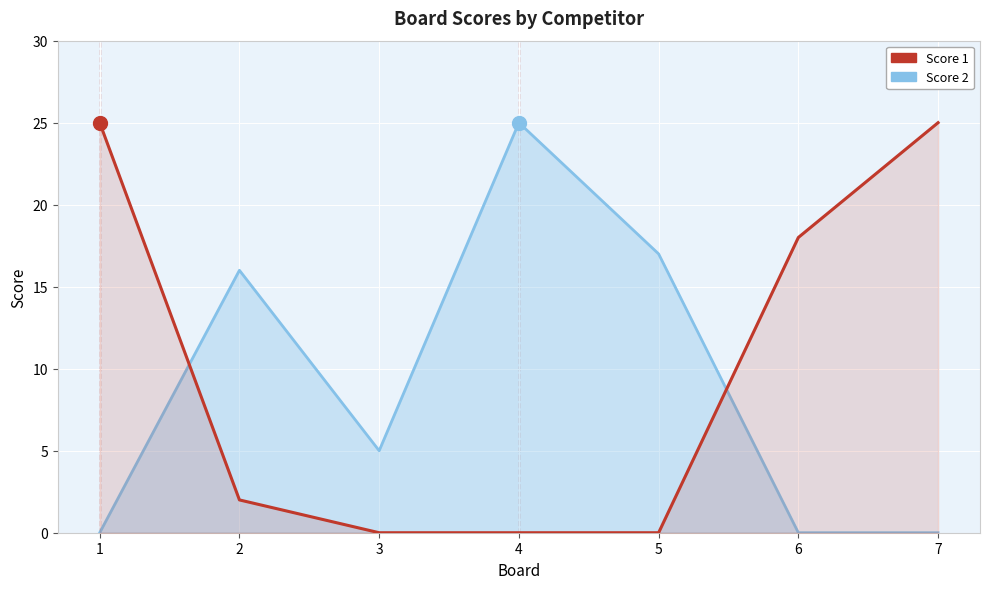

List the series in order of their overall mean, lowest first.

Score 2, Score 1